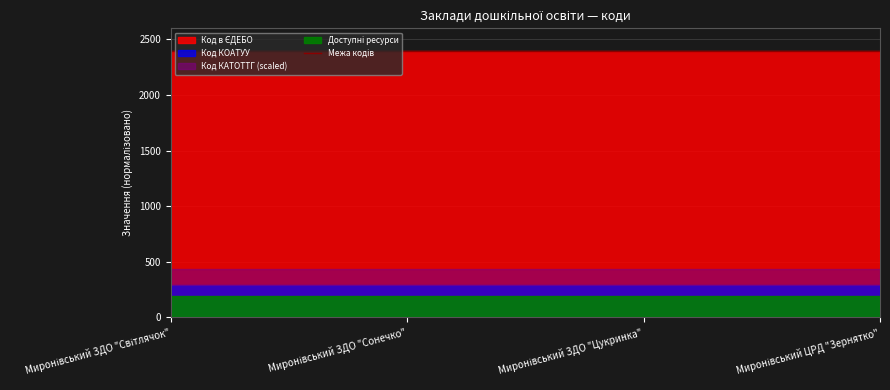

How many points are lower than both their immediate neighbors (excluding endpoints)?

1